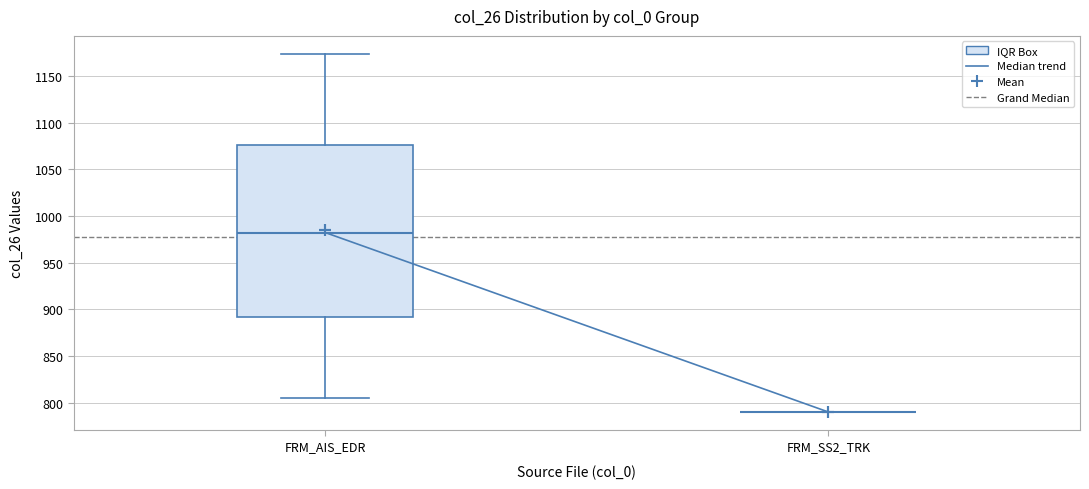

Reading left to right, read every box against the y-axis: the position of its median line, the range the box covers, and the ends of its whiskers. The values are not printed on the chart, so give them approximately, as read against the axis.

FRM_AIS_EDR: median 980, box 890 to 1075, whiskers 805 to 1175
FRM_SS2_TRK: box collapsed to a line at 790, whiskers 790 to 790